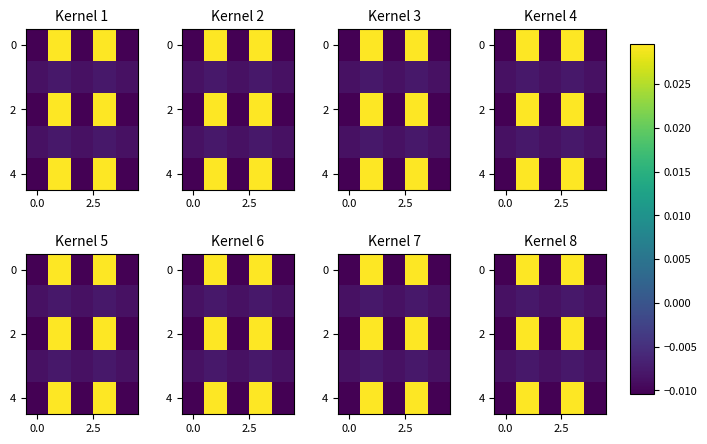

Which series has the largest total across all categories?

row_0